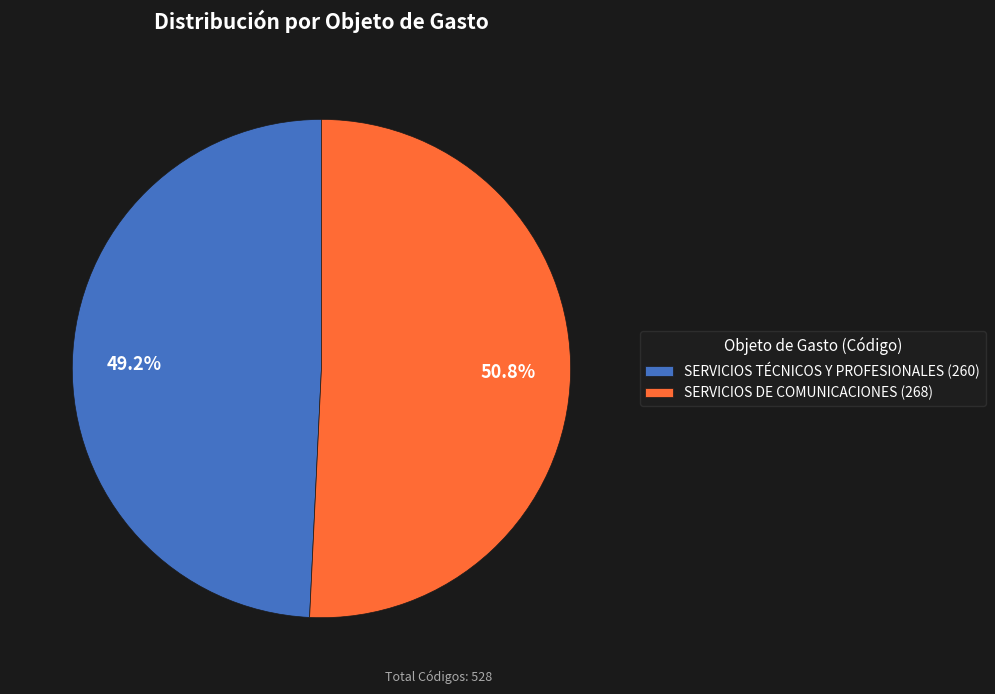

Does any single category account for the majority?

Yes